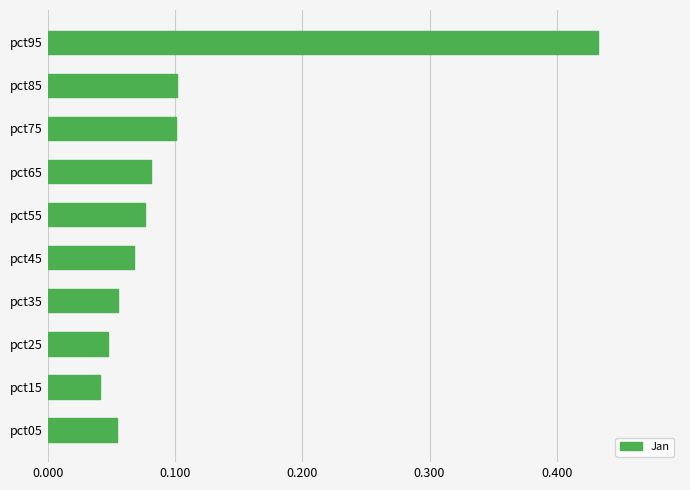

What is the change in value from pct75 to pct95?

+0.3